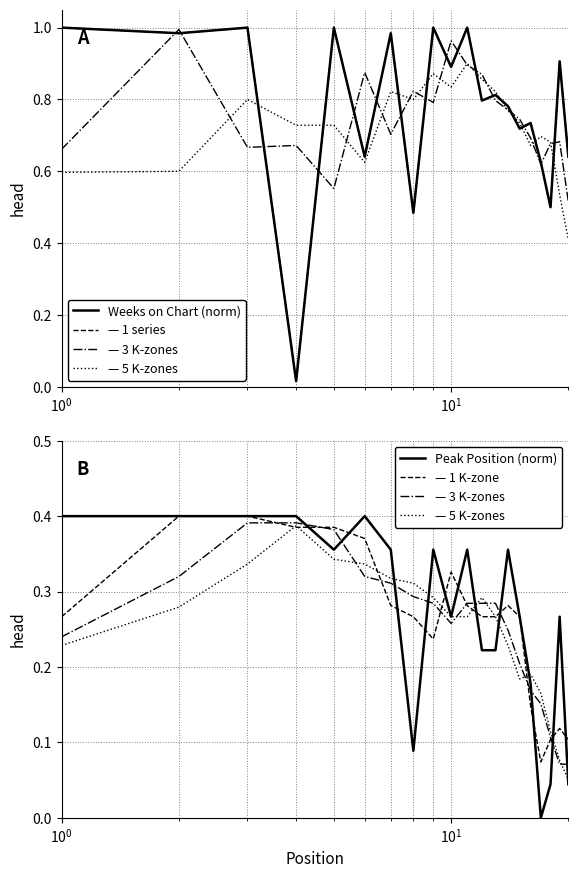

What is the average value of the — 1 K-zone series?

0.3